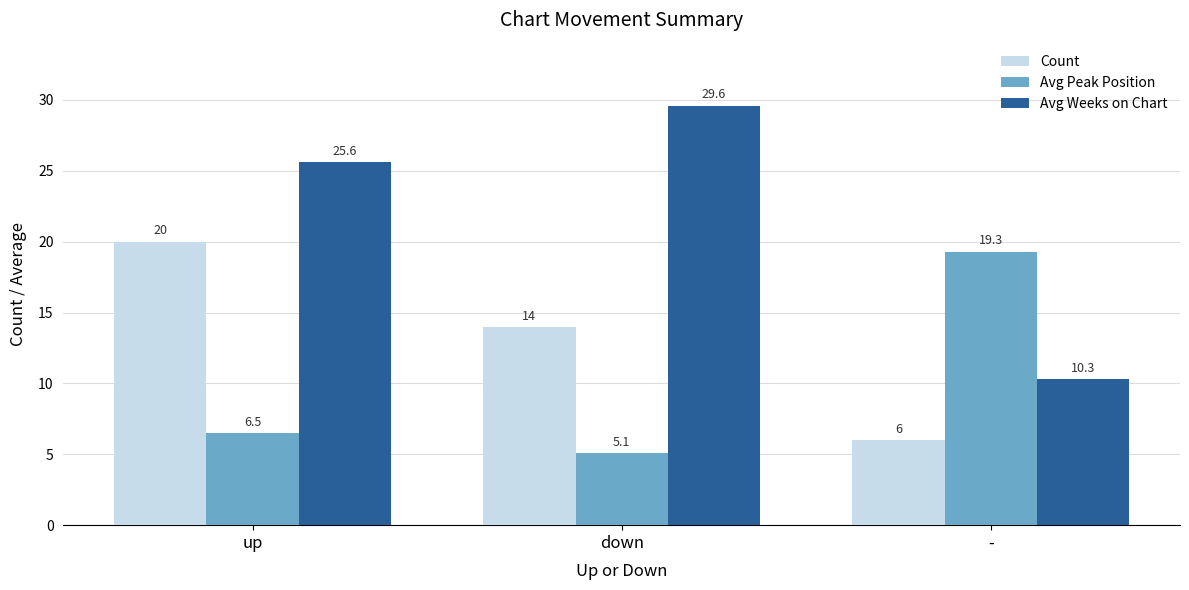

What value does the Avg Peak Position series have at down?

5.1